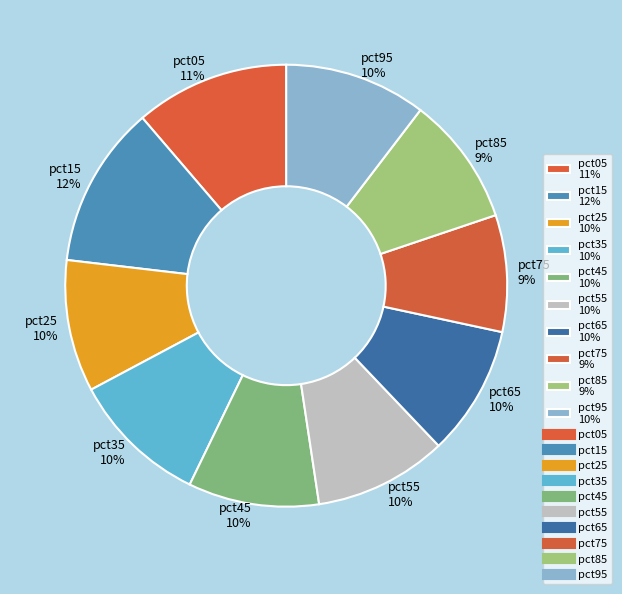

How many slices are in this pie chart?

10